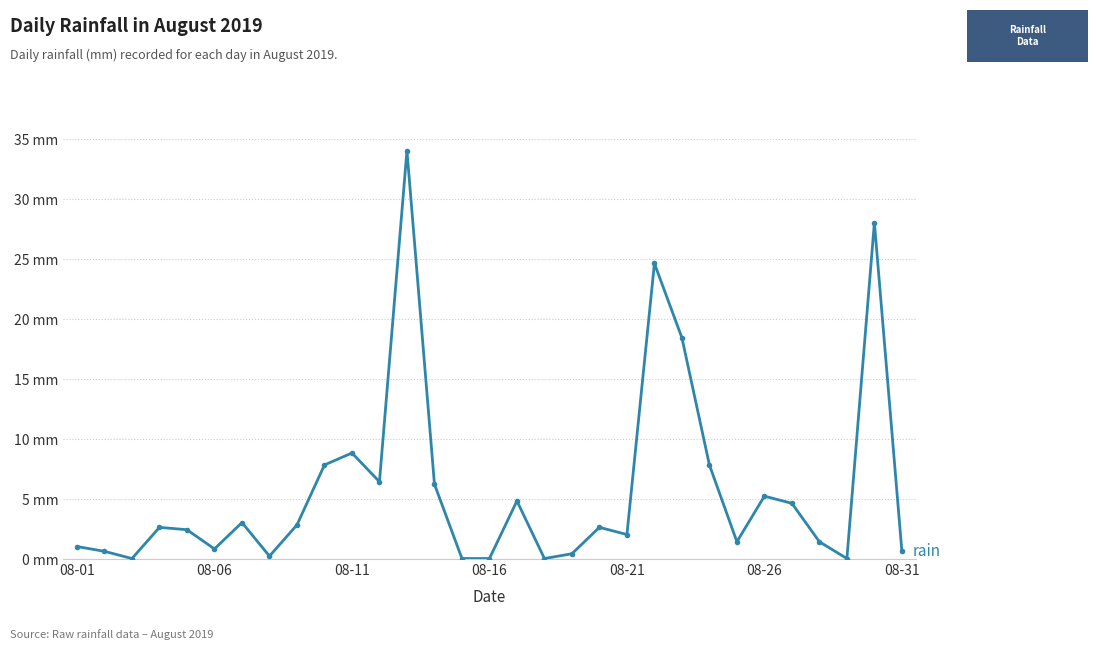

At which category does the chart reach its peak across all series?

12